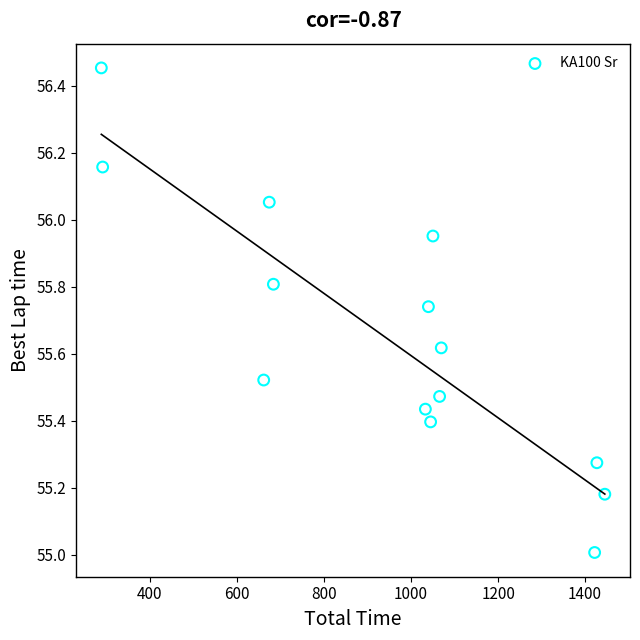

What is the range of Y values (max minus min)?

1.4